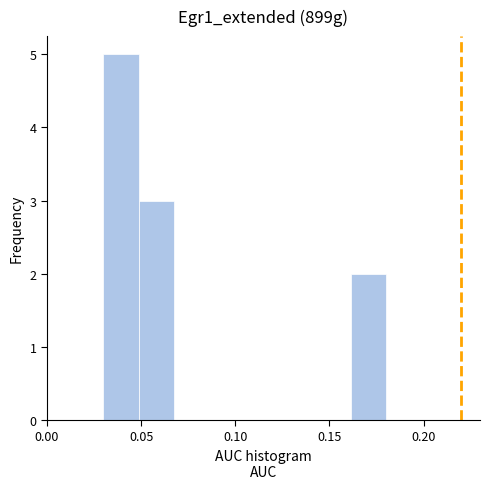

Around what value on the x-axis is the tallest bar? Give the approximate position of its centre, as read against the axis.

0.040